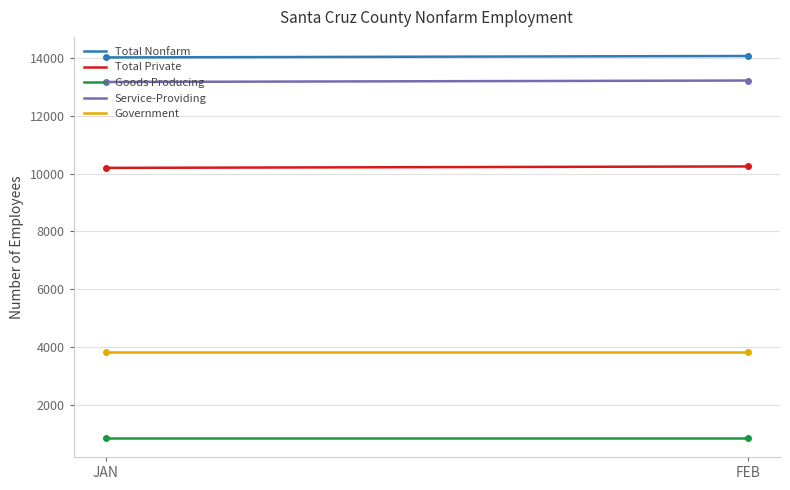

What is the minimum value for Goods Producing?

850.0